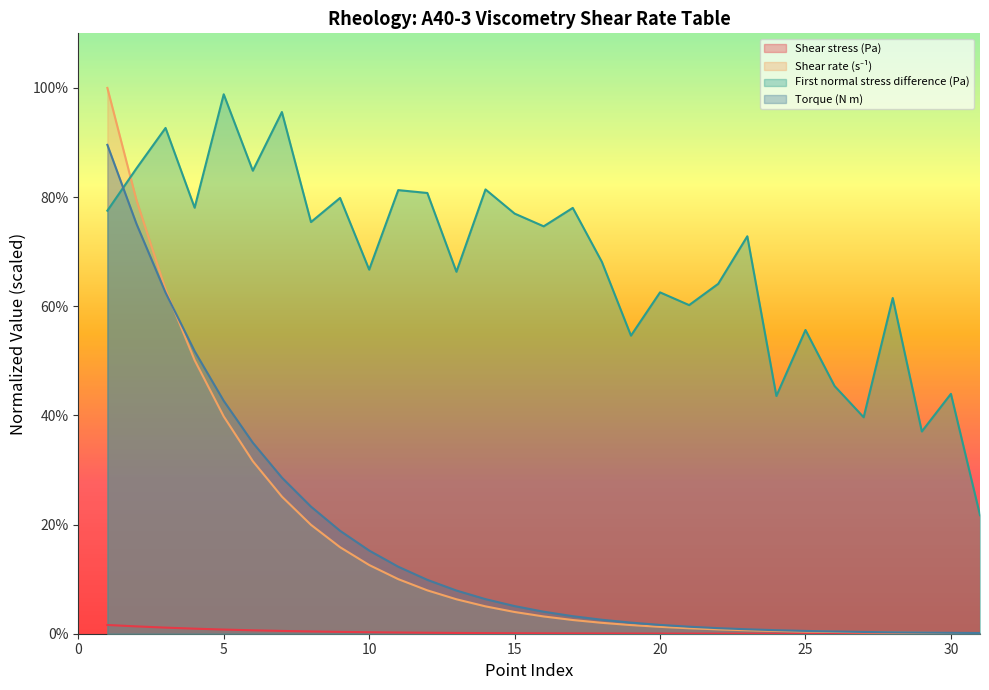

Reading right to left, transcribe all the data shown in this chart.

Shear stress (Pa): 0.0	0.0	0.0	0.0	0.1	0.1	0.1	0.1	0.1	0.2	0.2	0.3	0.4	0.5	0.6	0.7	0.9	1.1	1.4	1.8	2.2	2.7	3.4	4.2	5.1	6.3	7.6	9.3	11.2	13.4	16.0
Shear rate (s⁻¹): 1.0	1.3	1.6	2.0	2.5	3.2	4.0	5.0	6.3	7.9	10.0	12.6	15.8	19.9	25.1	31.6	39.8	50.1	63.1	79.4	100.0	125.9	158.5	199.5	251.2	316.2	398.1	501.2	631.0	794.4	1000.0
First normal stress difference (Pa): 217.2	439.5	370.6	615.1	396.6	453.8	556.5	435.6	728.2	641.1	602.1	625.4	546.2	681.3	780.2	746.4	769.8	814.0	663.2	807.5	812.8	667.1	798.4	754.2	955.8	848.3	988.3	780.5	926.7	852.5	775.1
Torque (N m): 1.3	1.6	2.1	2.6	3.2	4.1	5.1	6.5	8.1	10.2	12.9	16.1	20.3	25.6	32.1	40.3	50.6	63.3	79.1	98.7	122.8	152.4	188.6	232.8	286.0	350.0	426.7	517.7	625.0	751.0	895.7